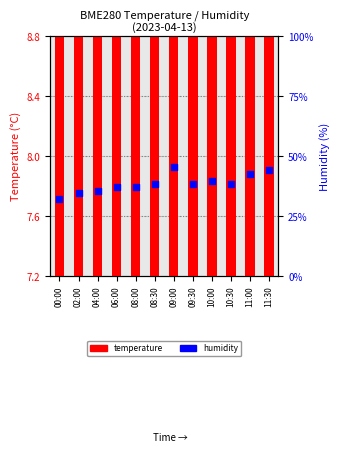

Which series has the widest spread of Y values?

BME280_humidity